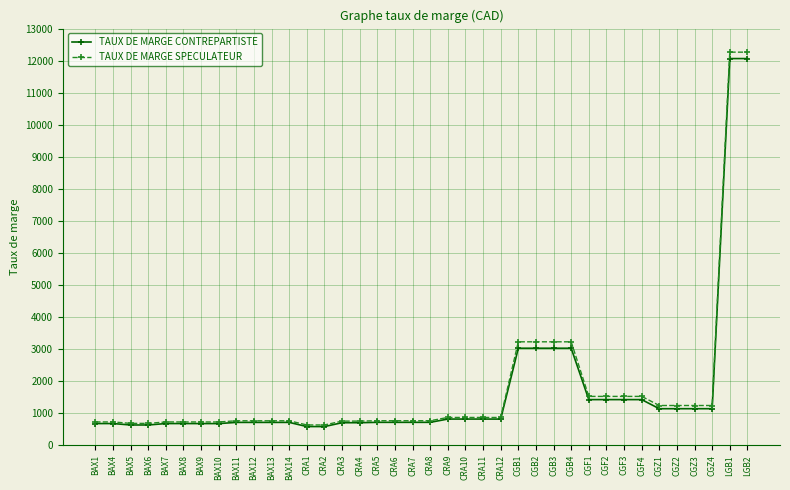

How many lines are shown in the chart?

2